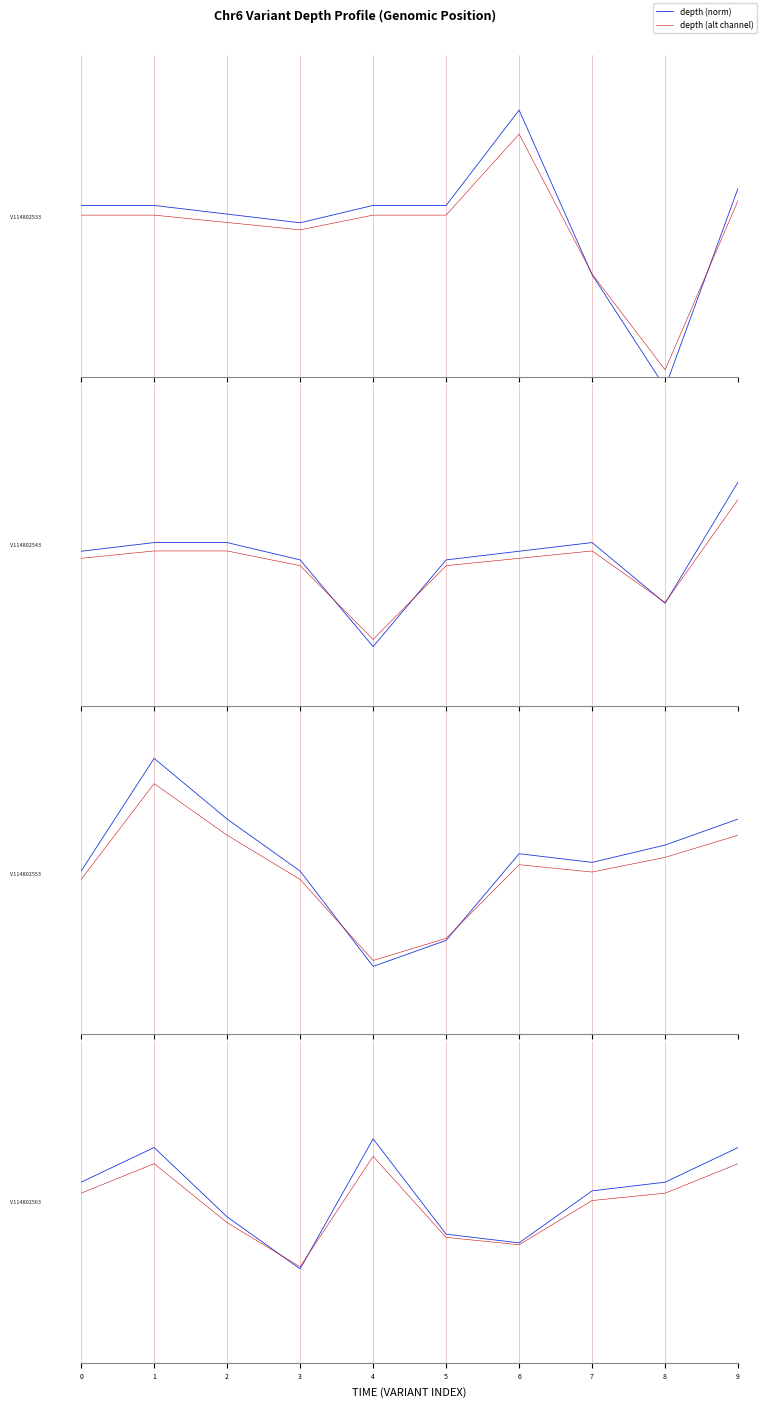

At 0, list the series in order from largest to smallest.

depth (norm), depth (alt channel)